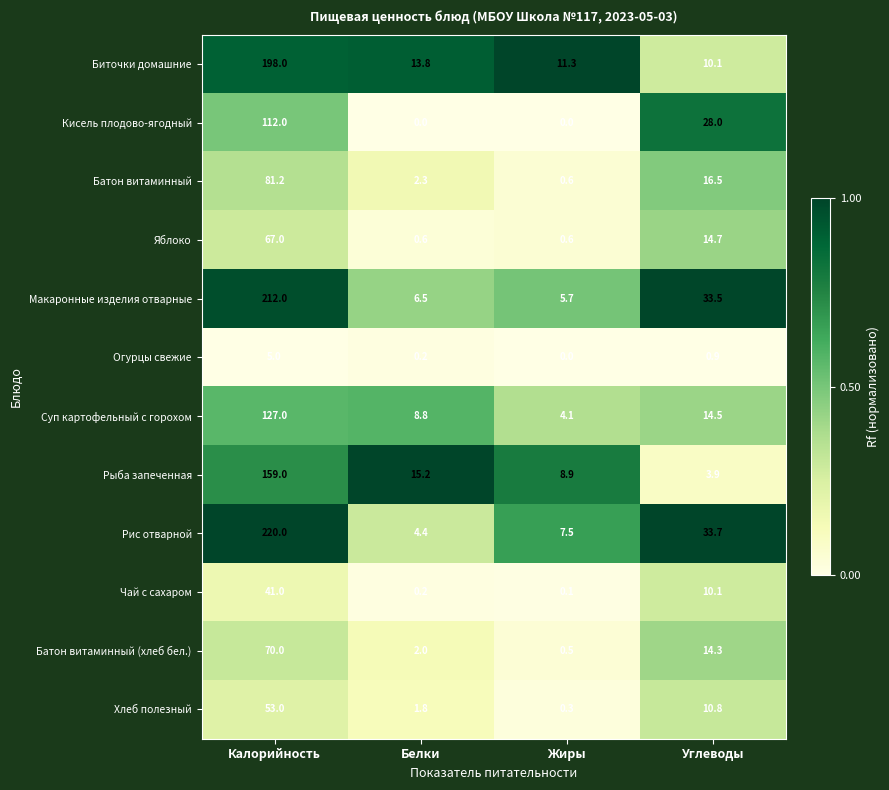

What is the difference between the highest and lowest values at Белки?

15.2